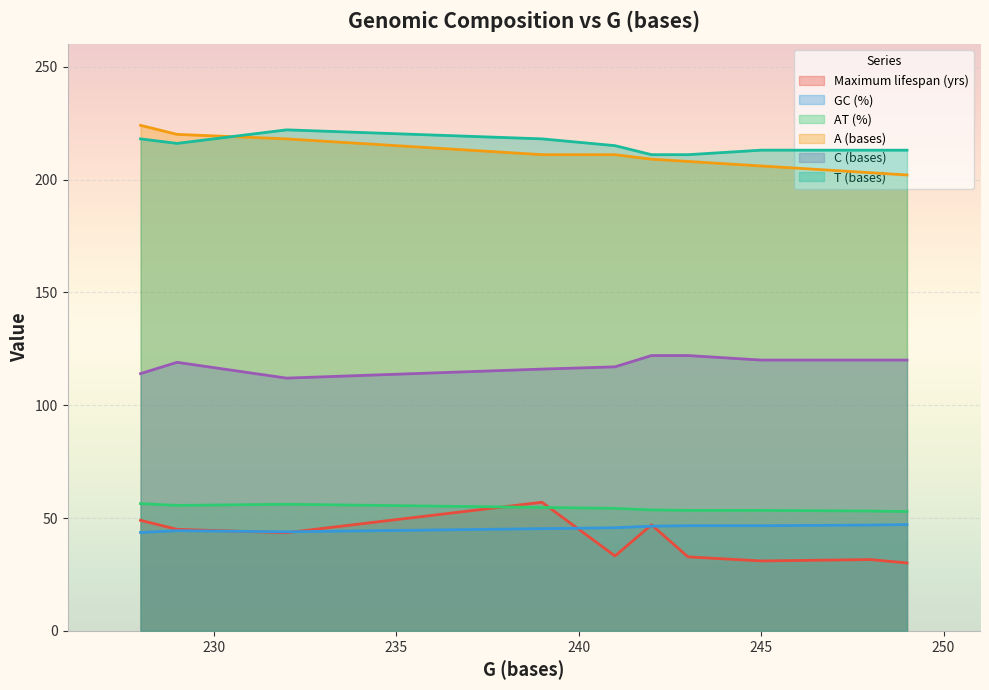

Is it true that C (bases) equals 114.0 at 228?

True